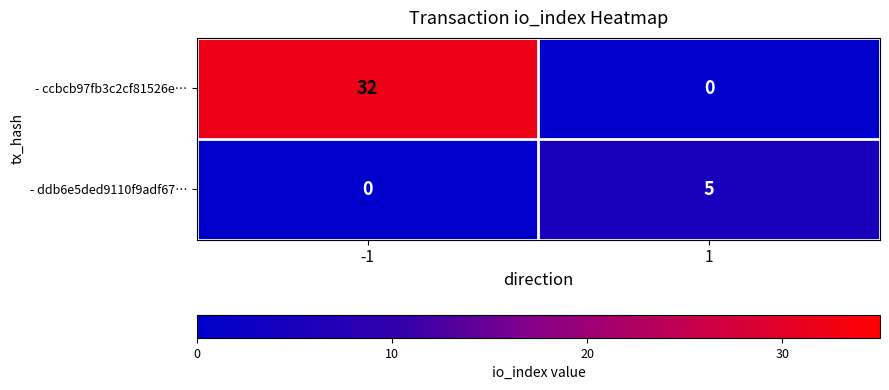

What is the total value across all series at -1?

32